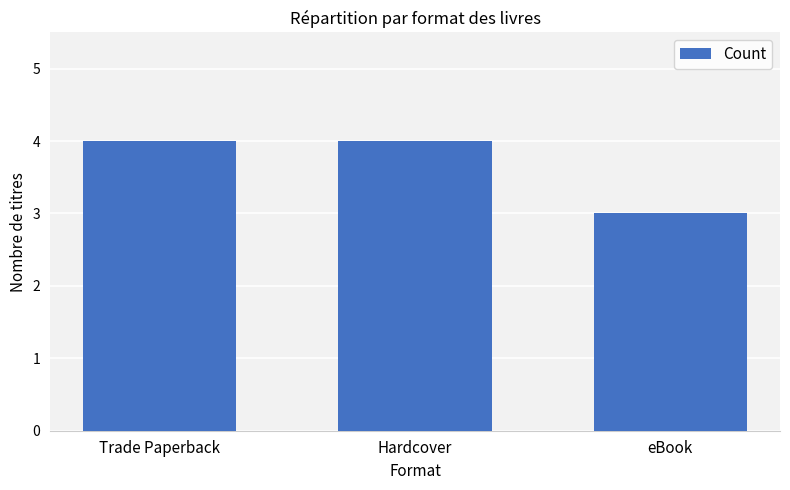

Read the value at eBook.

3